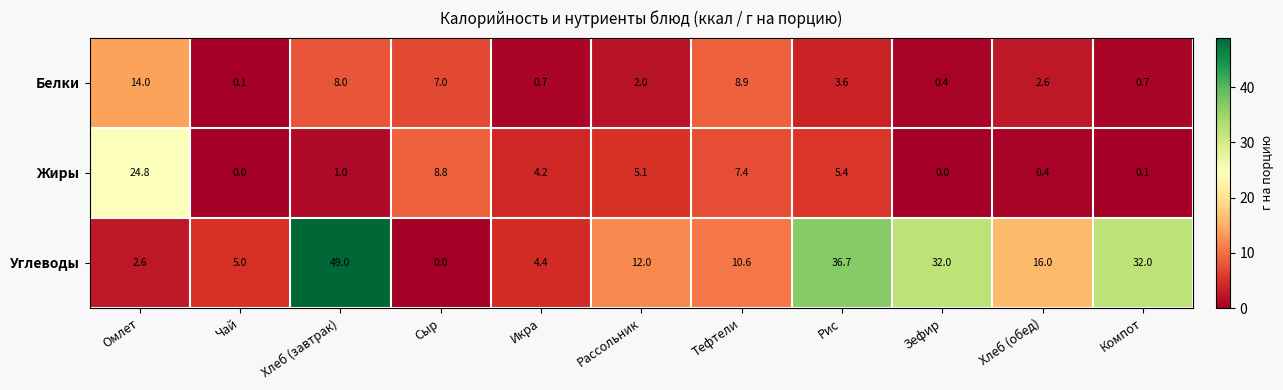

Which series has the largest range (max minus min)?

Углеводы